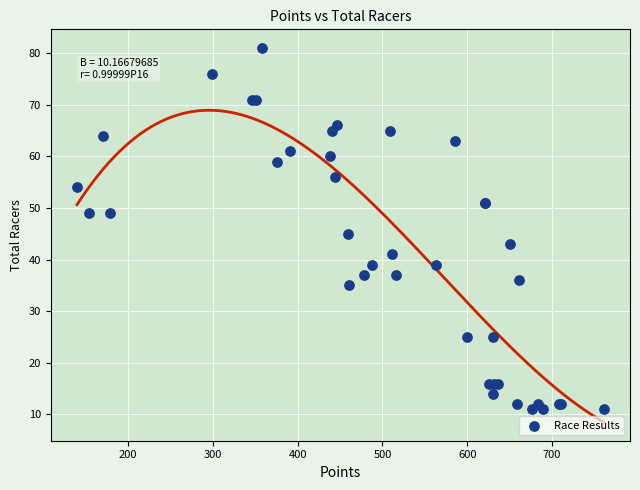

What Y value in the scatter plot is closest to 46?

45